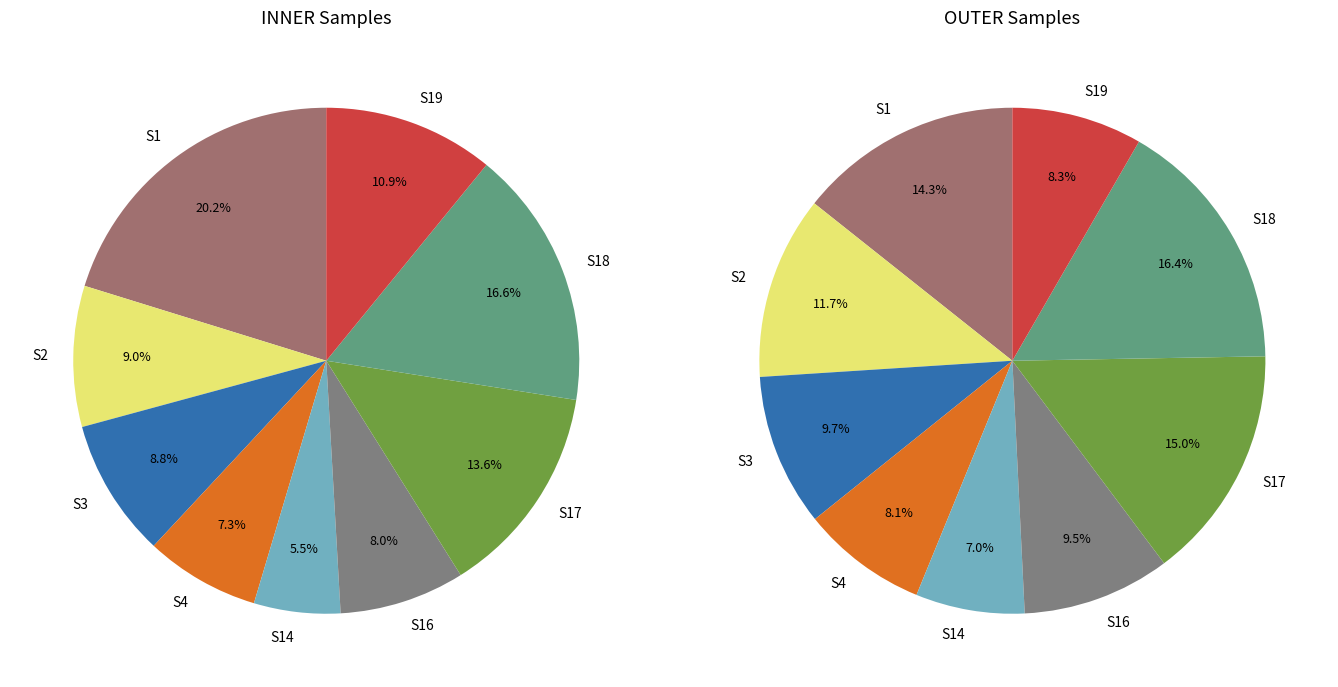

To the nearest percent, what is the average slice percentage?

11%